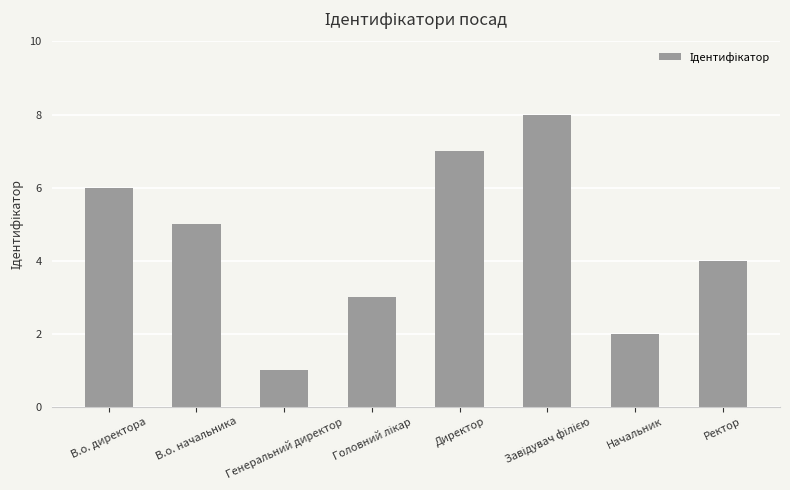

What value does the data have at В.о. начальника?

5